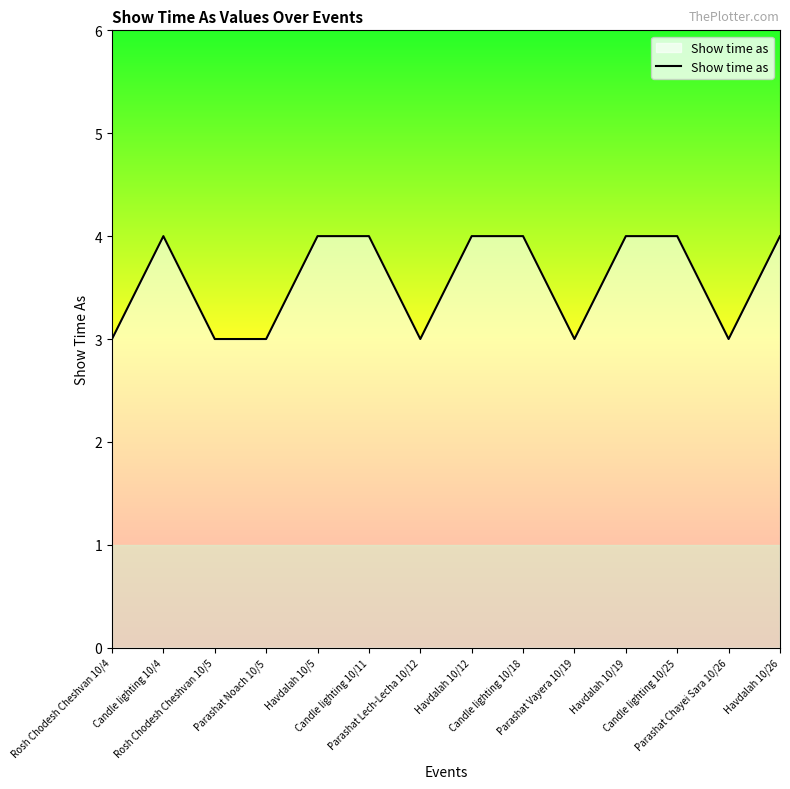

The value at Rosh Chodesh Cheshvan 10/4 is 2. True or false?

False